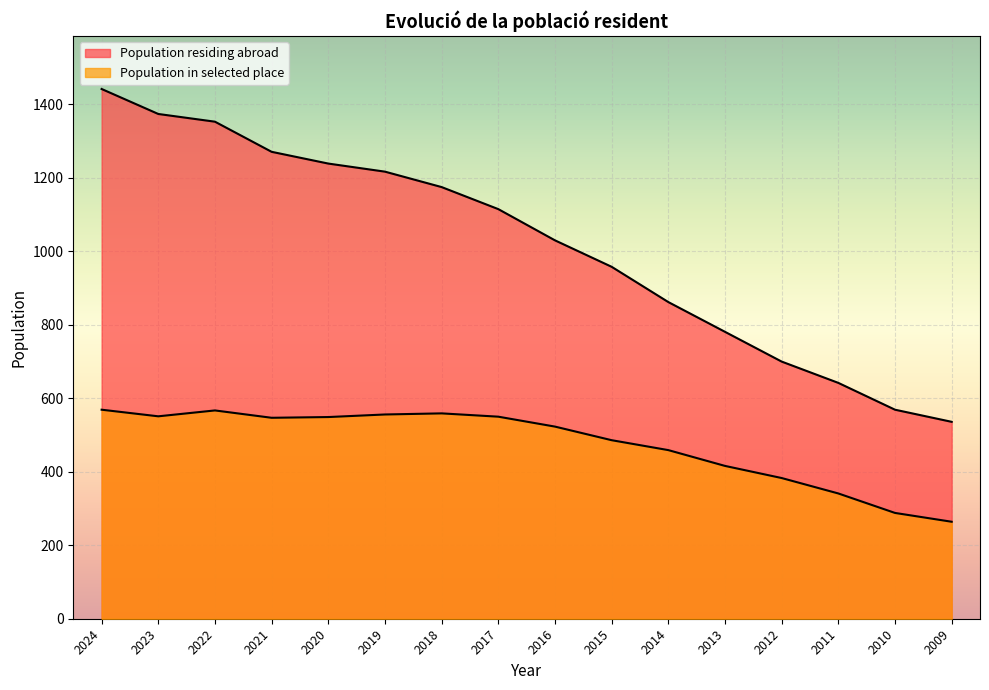

What is the difference between the highest and lowest values at 2012?

317